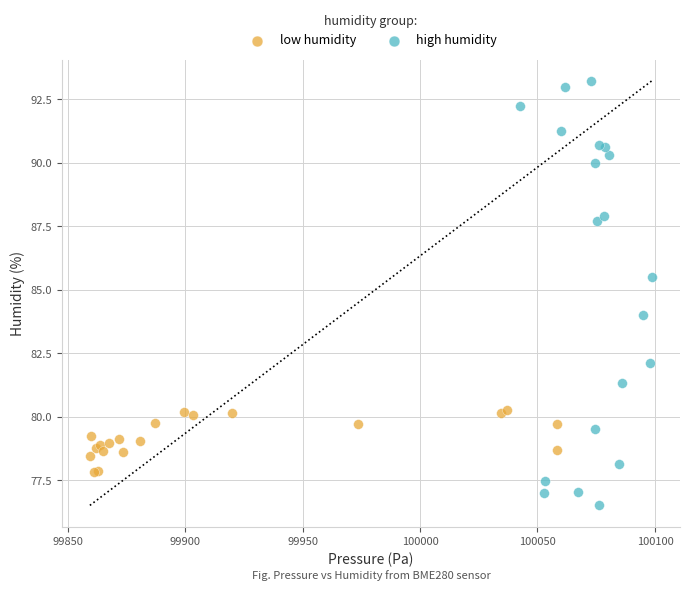

Which series has the largest Y range (max minus min)?

high humidity